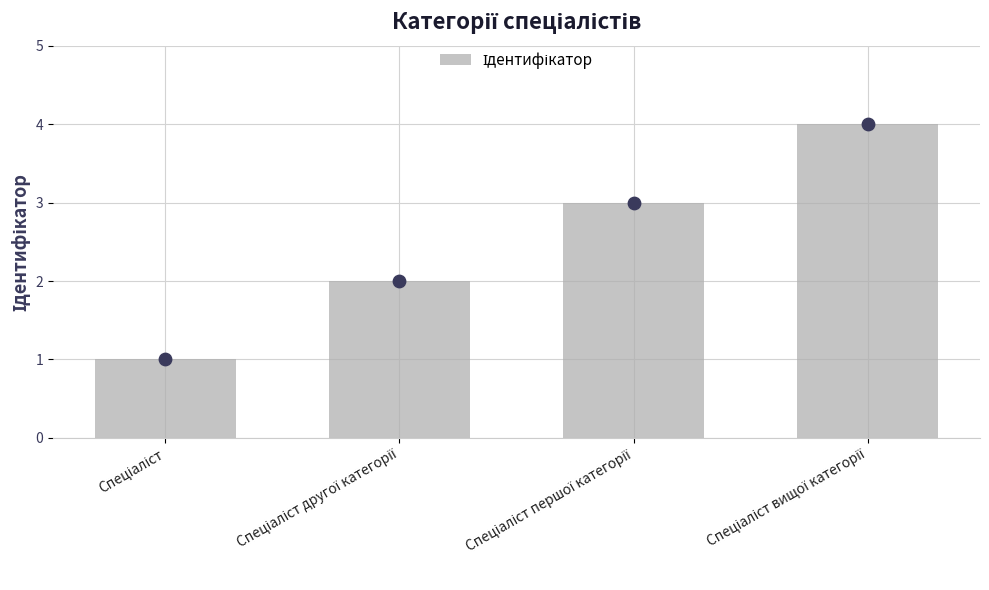

What is the change in value from Спеціаліст другої категорії to Спеціаліст вищої категорії?

+2